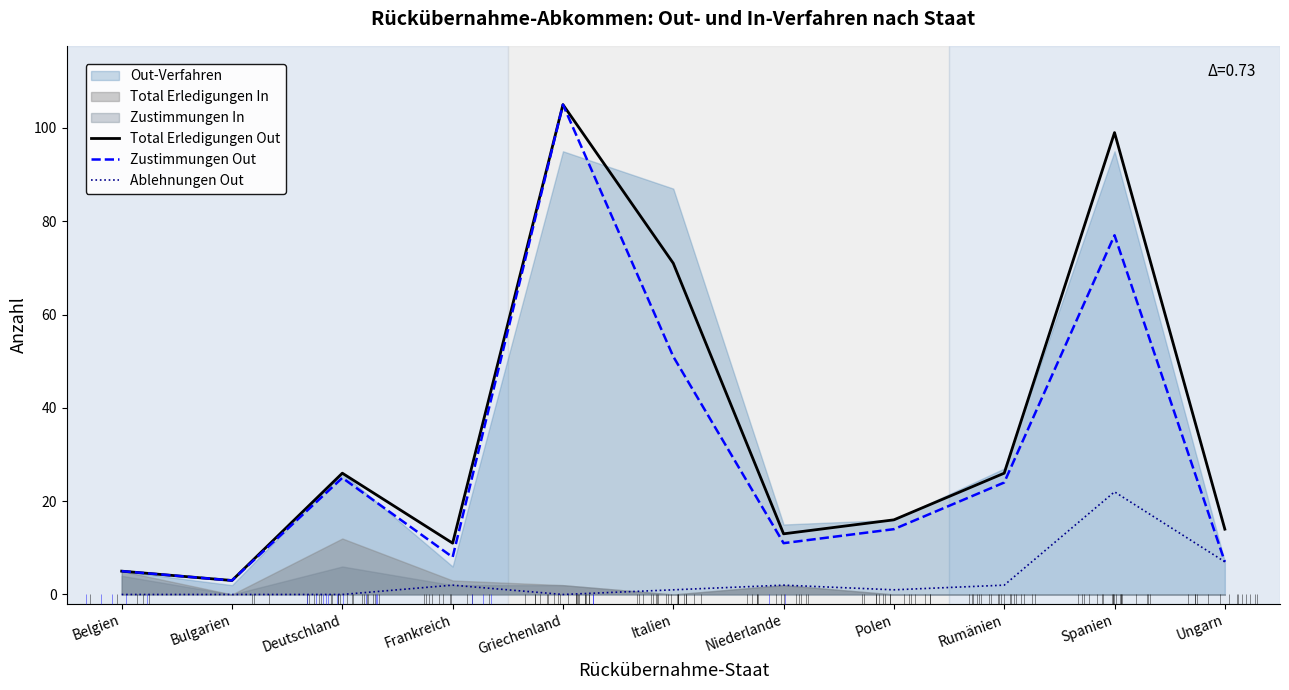

At which label does Total Erledigungen Out first exceed 16?

Deutschland